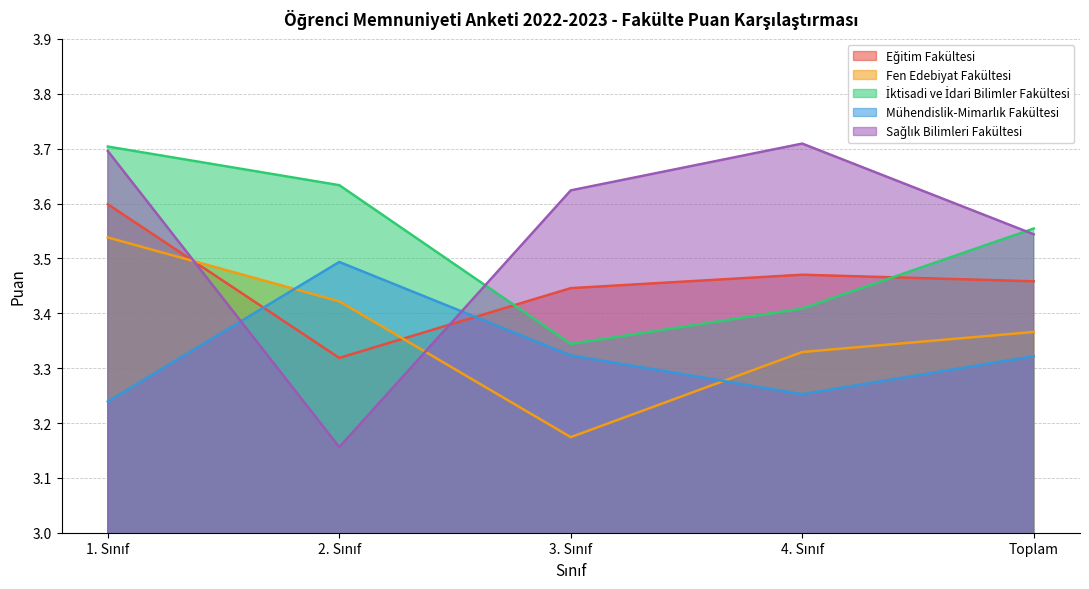

What is the difference between the Fen Edebiyat Fakültesi values at 3. Sınıf and 4. Sınıf?

0.2